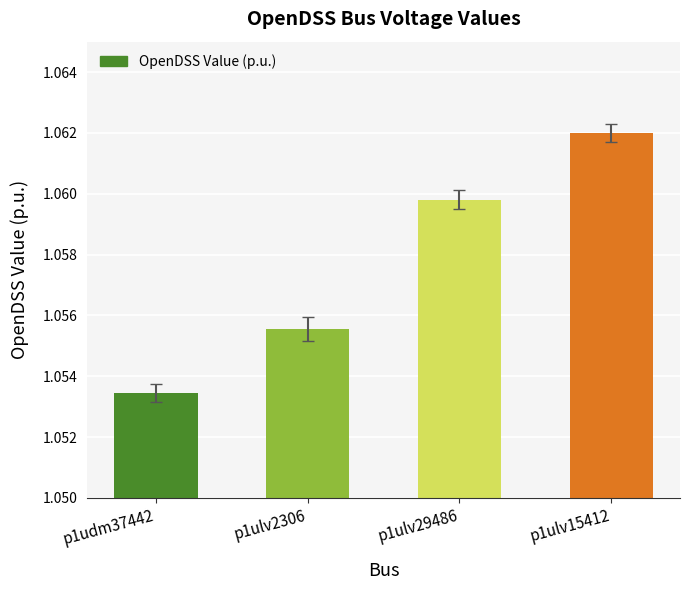

What is the sum of the values at p1ulv2306 and p1udm37442?

2.1